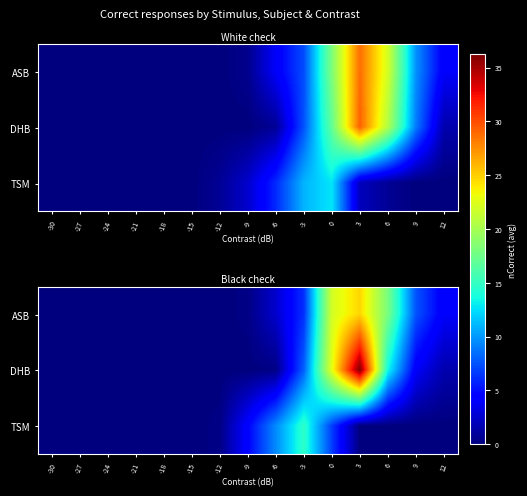

What is the sum of the row_0 values at -9 and 6?

18.2